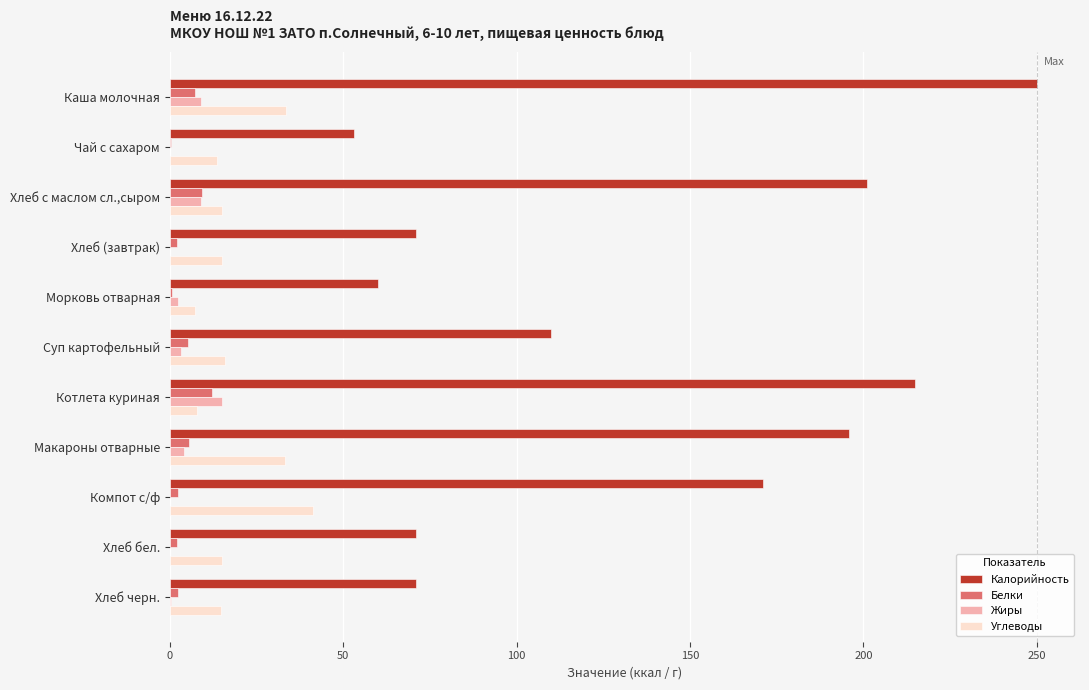

Is the value of Углеводы at Каша молочная greater than the value of Жиры at Каша молочная?

Yes